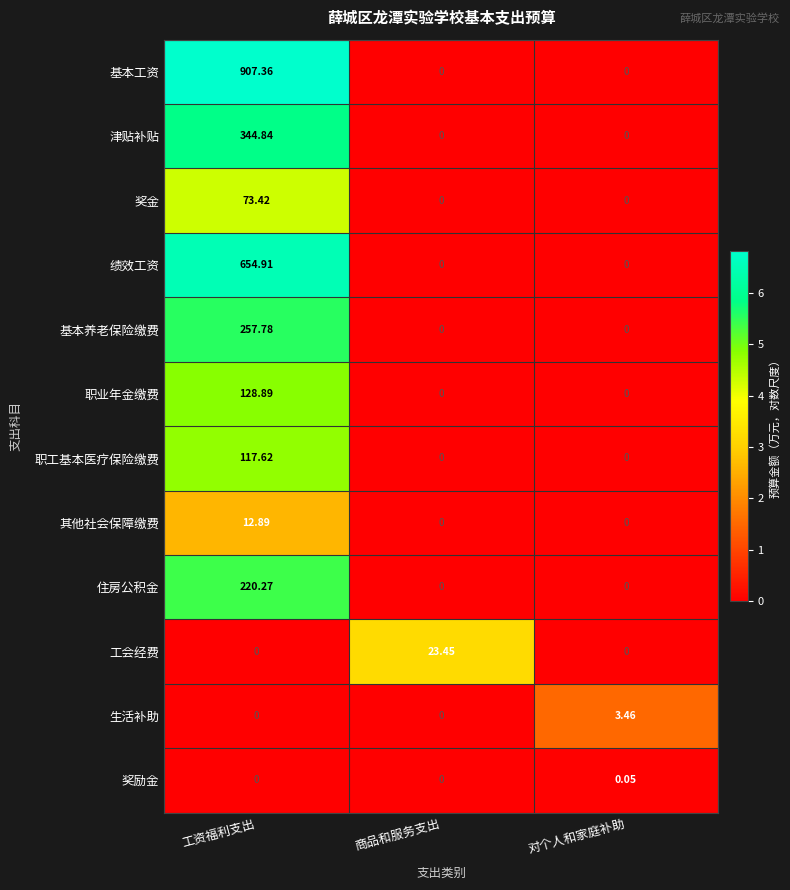

Rank the series by their maximum value, from highest to lowest.

基本工资, 绩效工资, 津贴补贴, 基本养老保险缴费, 住房公积金, 职业年金缴费, 职工基本医疗保险缴费, 奖金, 工会经费, 其他社会保障缴费, 生活补助, 奖励金